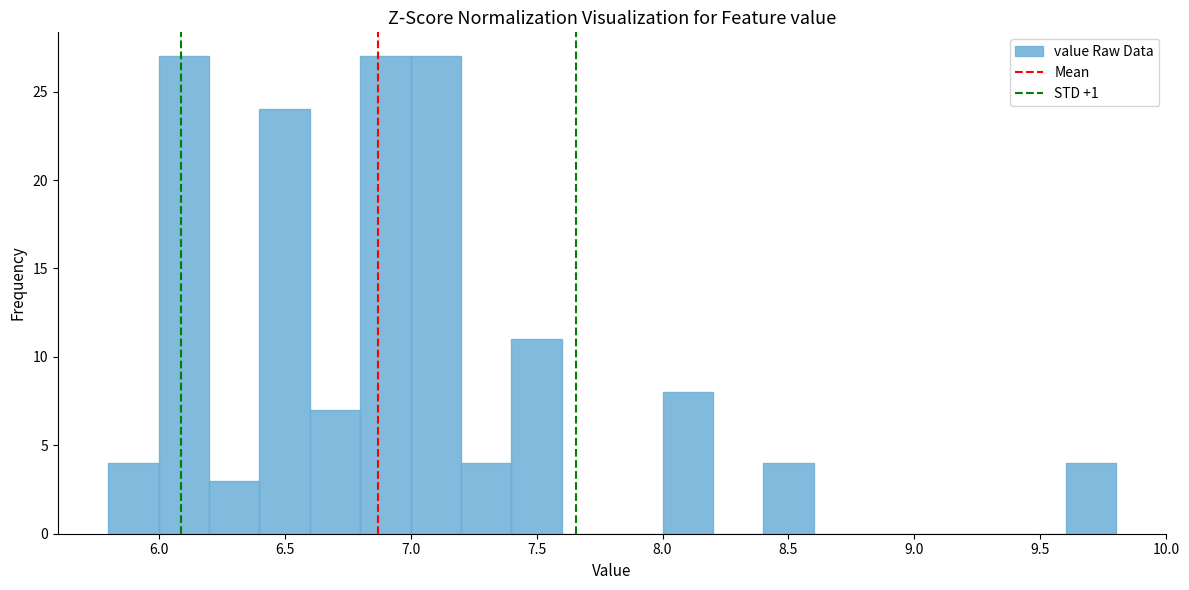

How tall is the bar that spans 7.4 to 7.6 on the x-axis? The values are not printed on the chart, so give them approximately, as read against the axis.

11